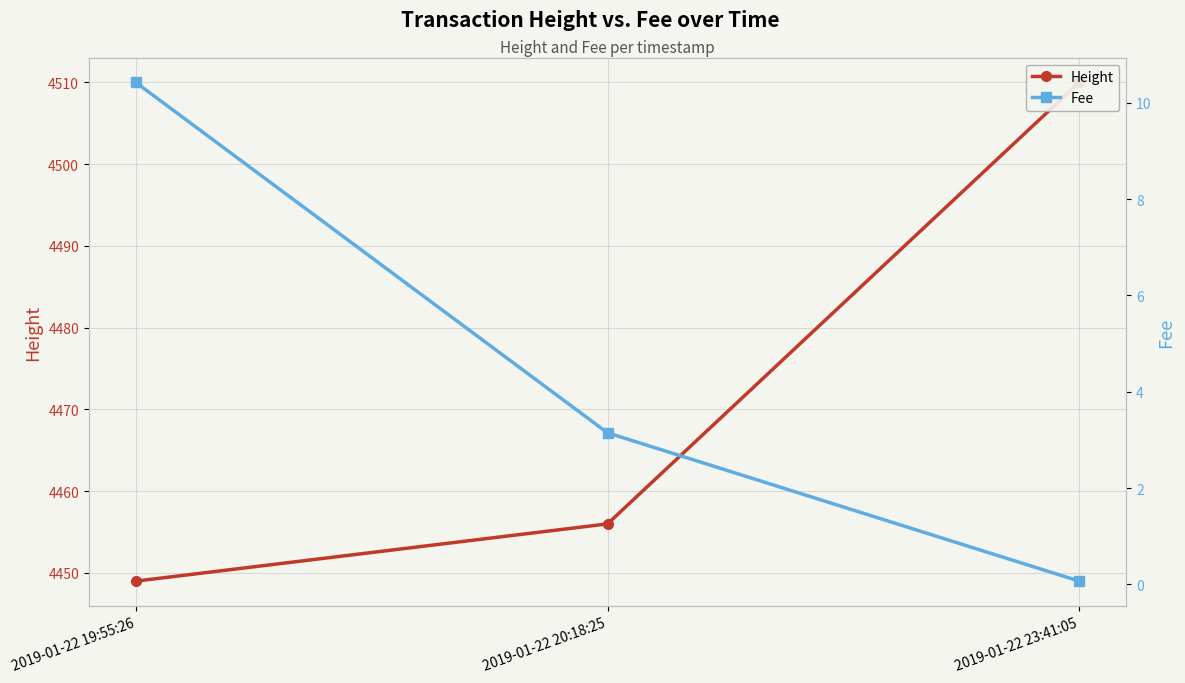

What is the value of the Fee point at the 2nd from the left?

3.1